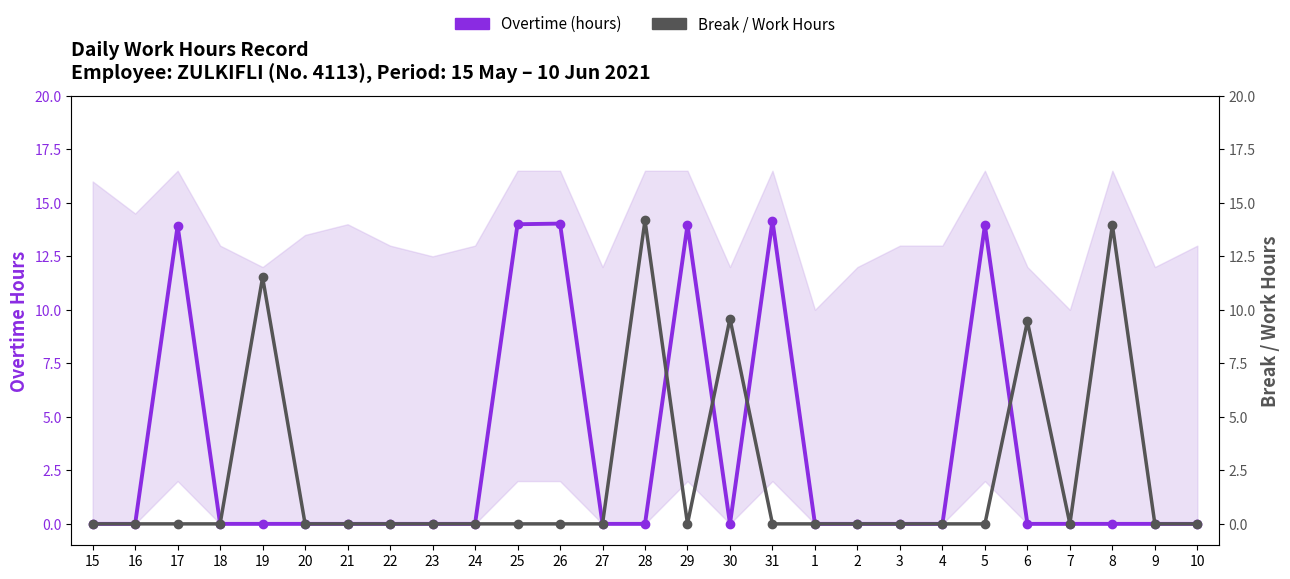

What is the average value of the Overtime (hours) series?

3.1